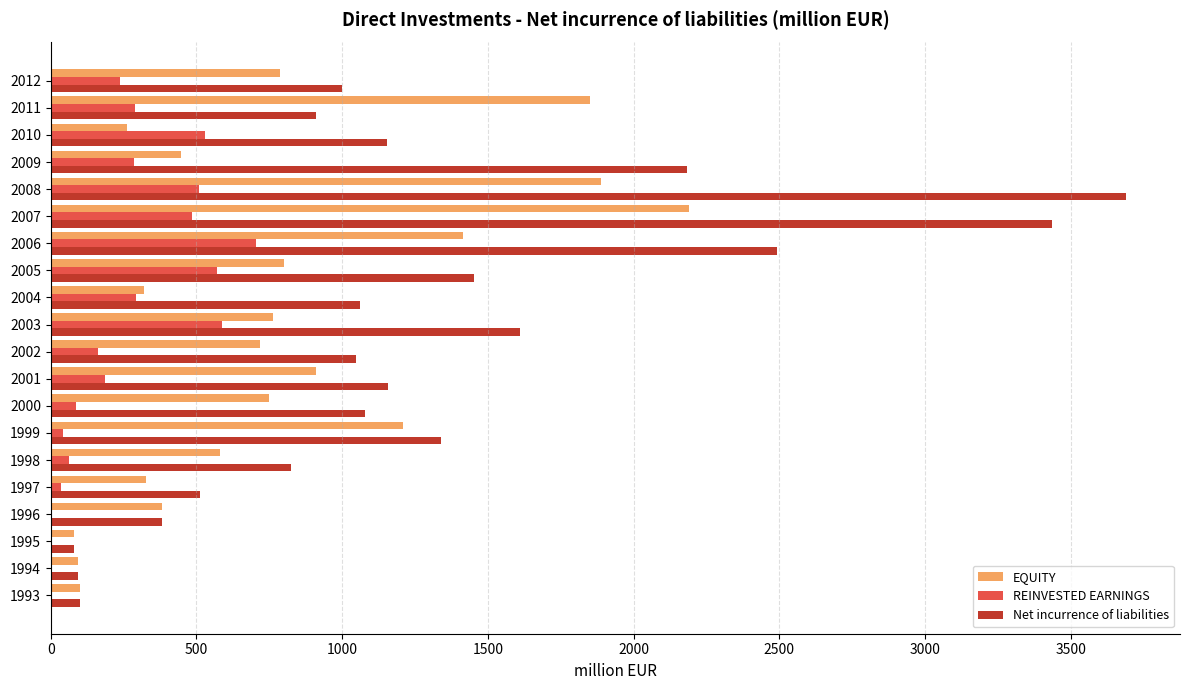

What is the sum of all Net incurrence of liabilities values?

25596.7